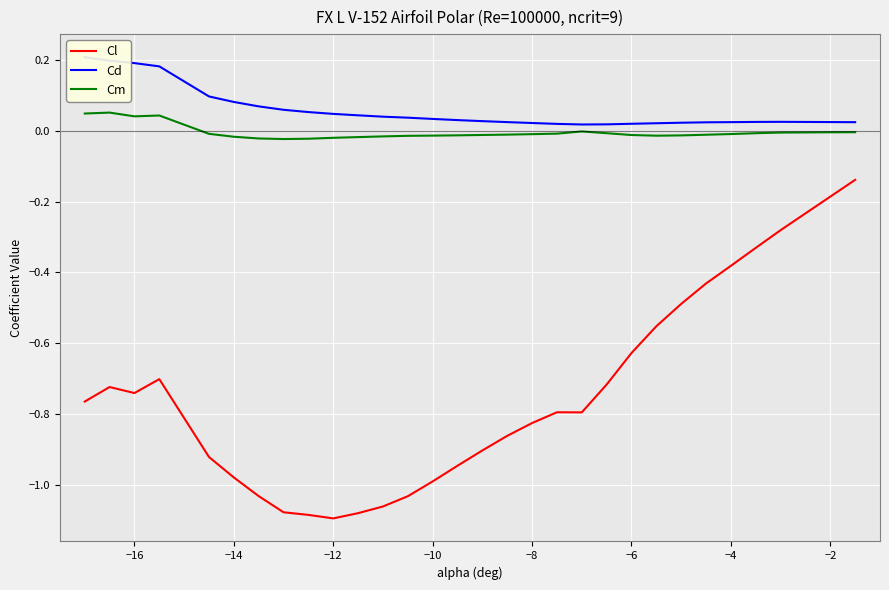

How many categories are shown in the chart?

30